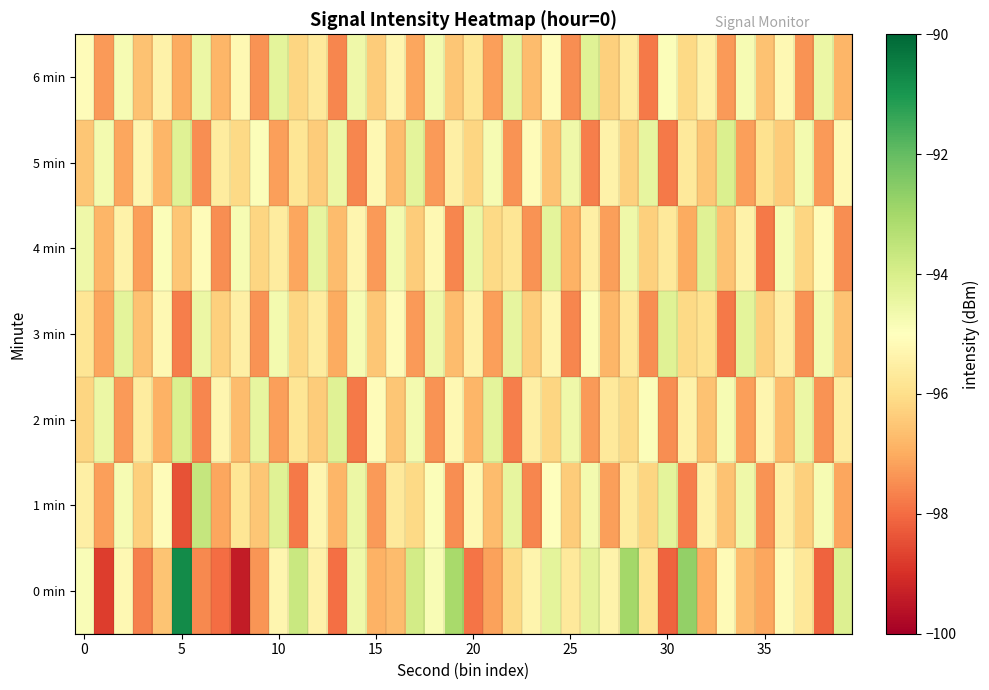

Rank the series by their maximum value, from lowest to highest.

3 min, 4 min, 6 min, 2 min, 5 min, 1 min, 0 min